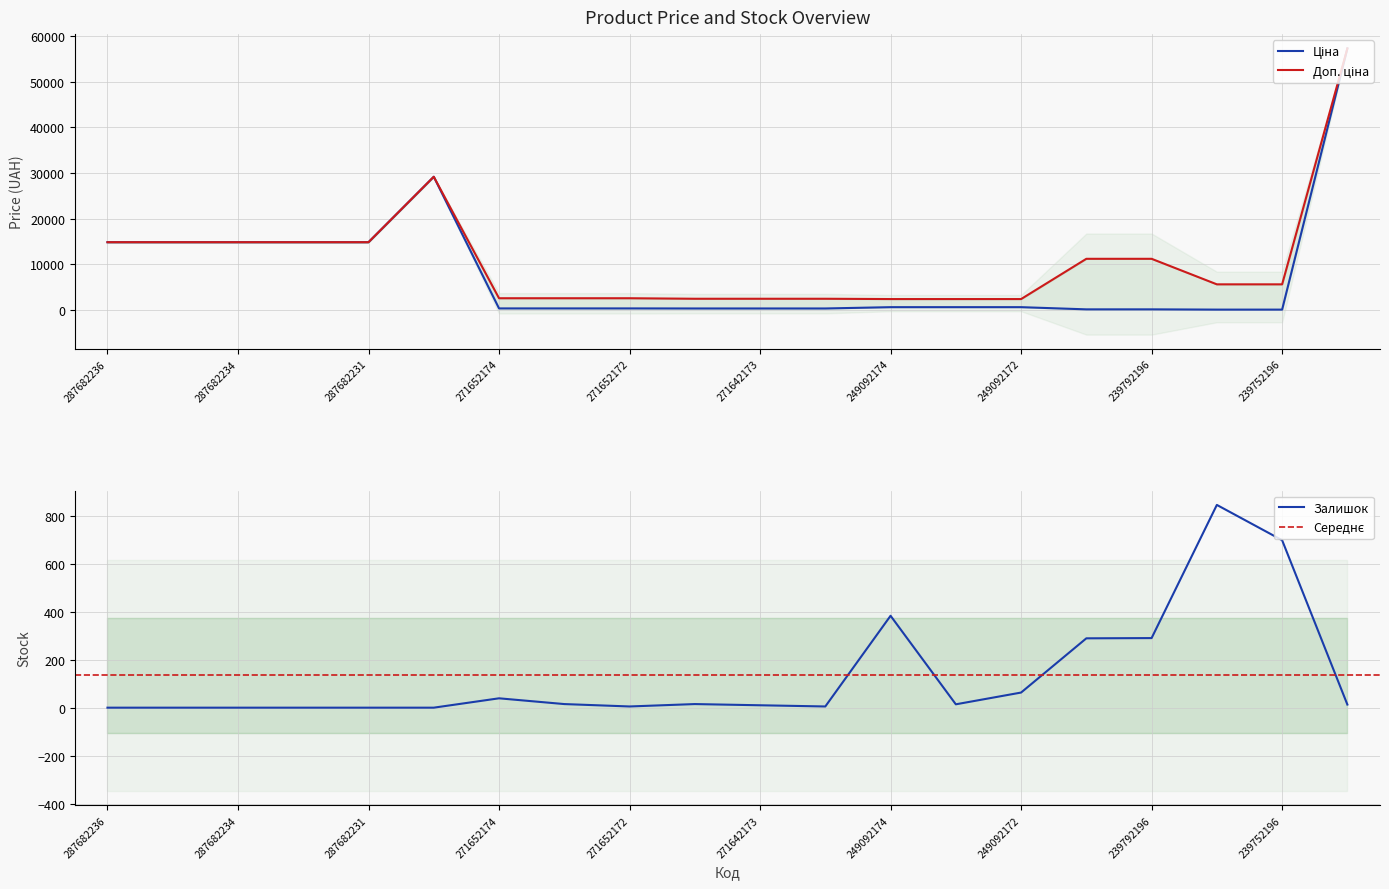

Where is Залишок nearest to the value 422?

249092174